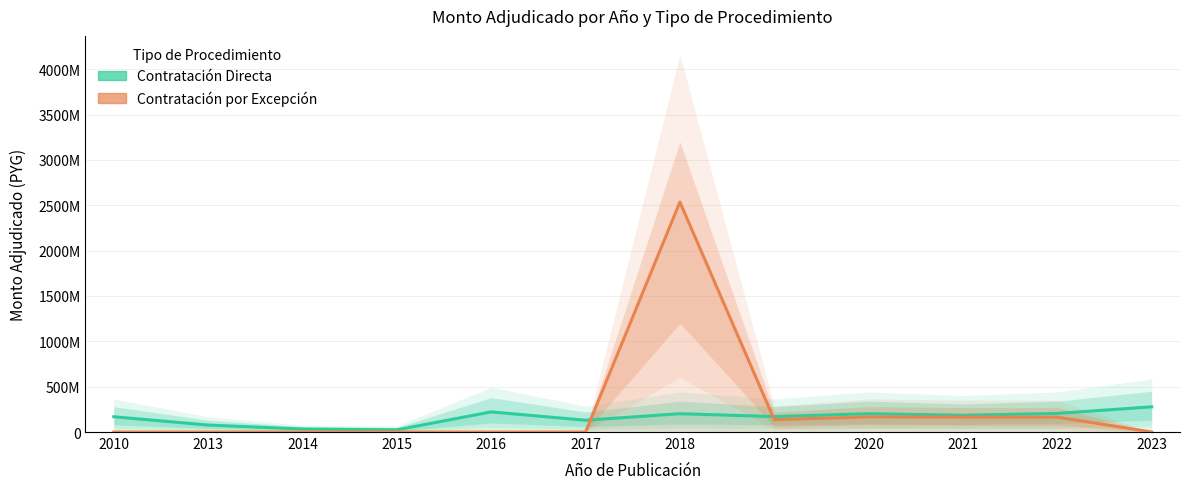

Rank the series by their average value, from lowest to highest.

Contratacion Directa, Contratacion por Excepcion